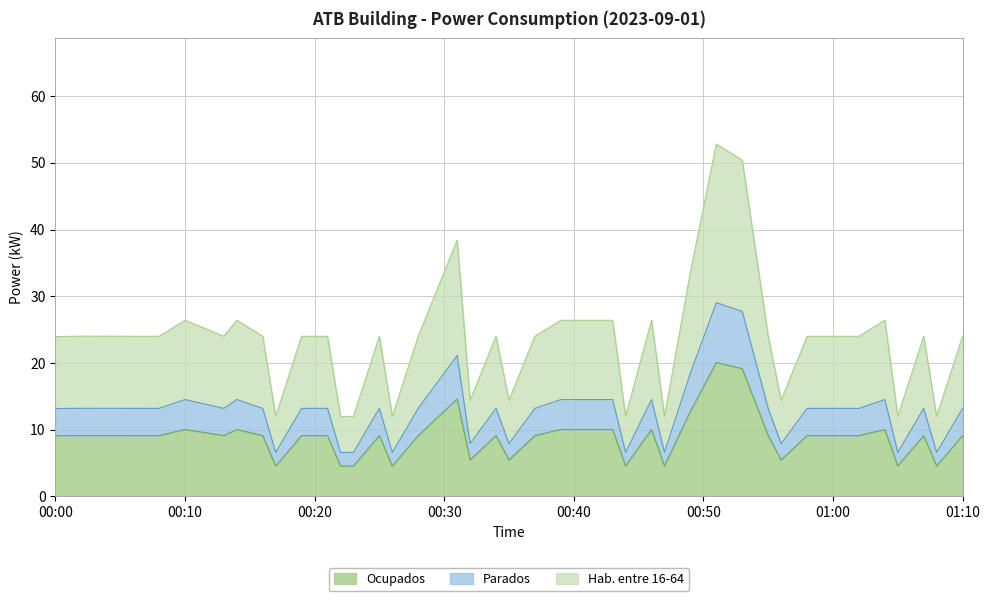

What is the minimum value for Ocupados?

4.6